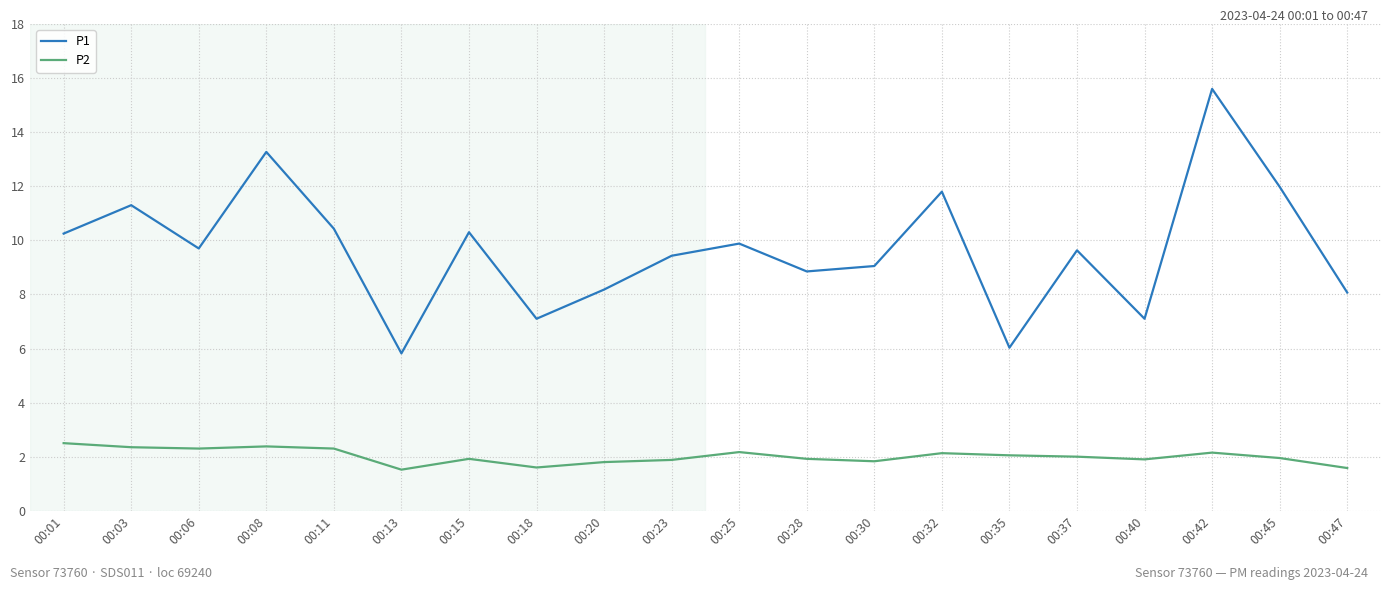

True or false: P1 and P2 intersect in this chart.

False